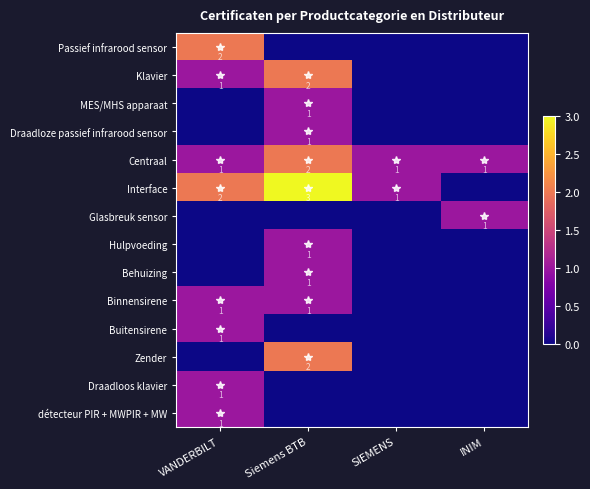

Which label corresponds to the largest value in the chart?

Siemens BTB